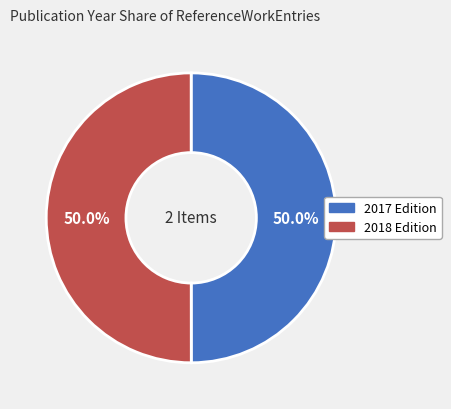

Count the number of slices in the pie.

2